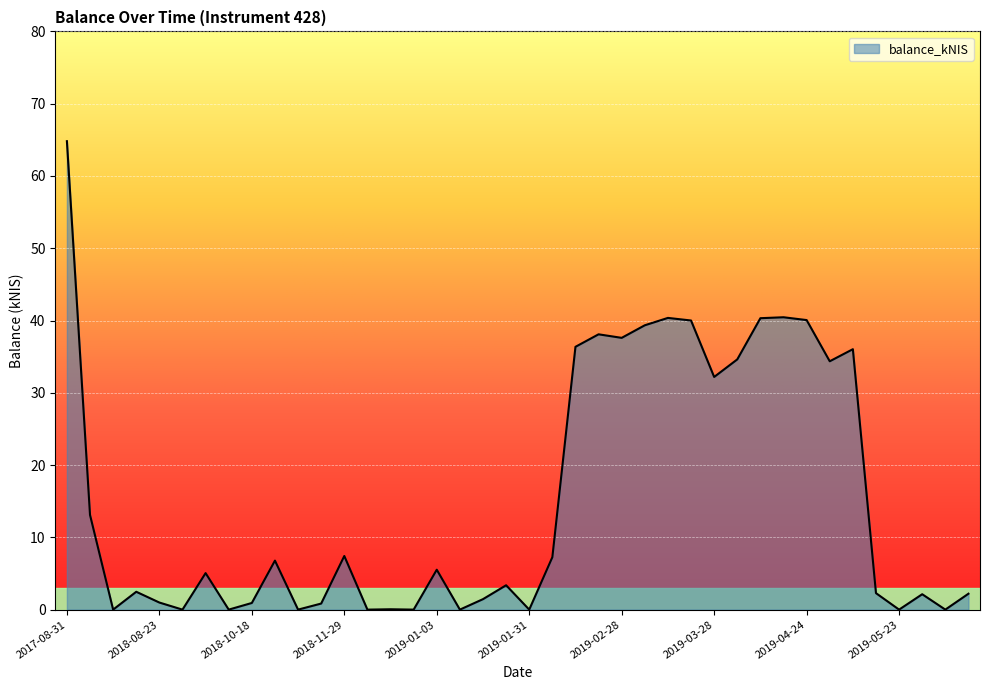

What is the difference between the maximum and minimum values?

64.8